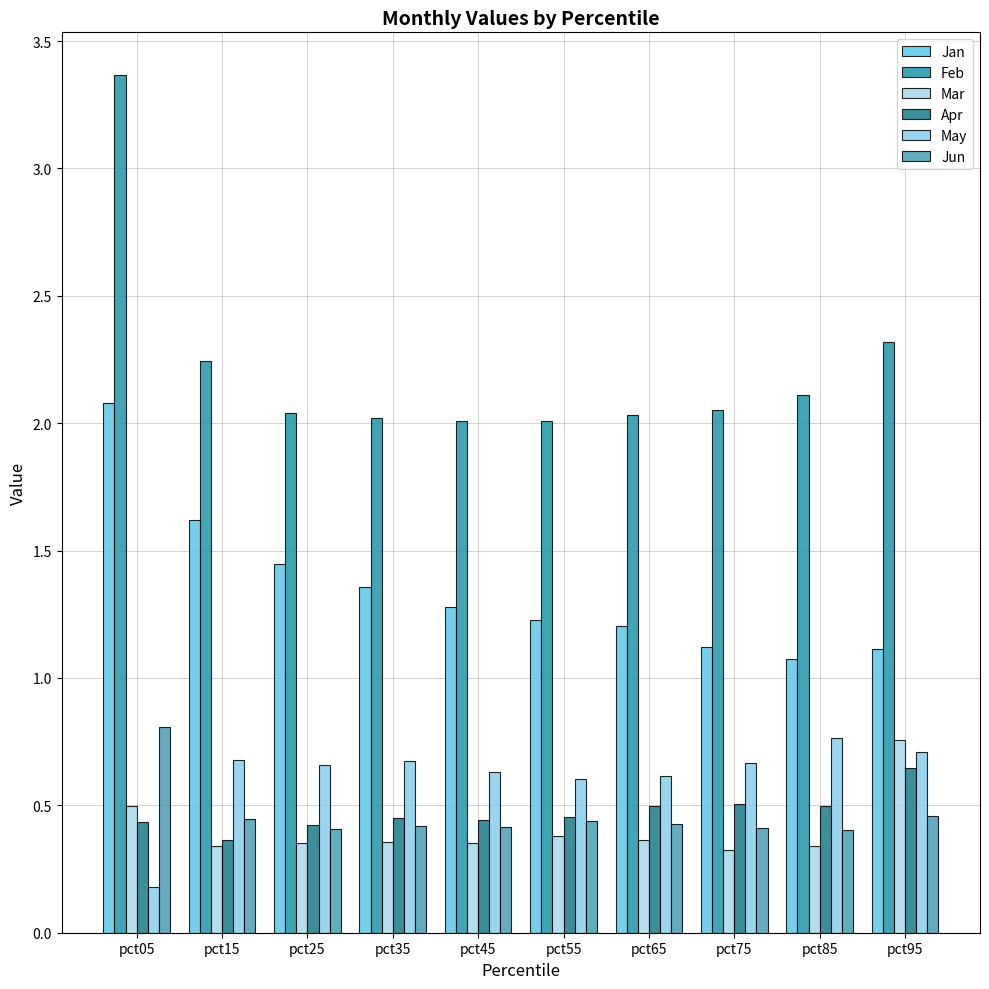

Where is Feb nearest to the value 2?

pct55